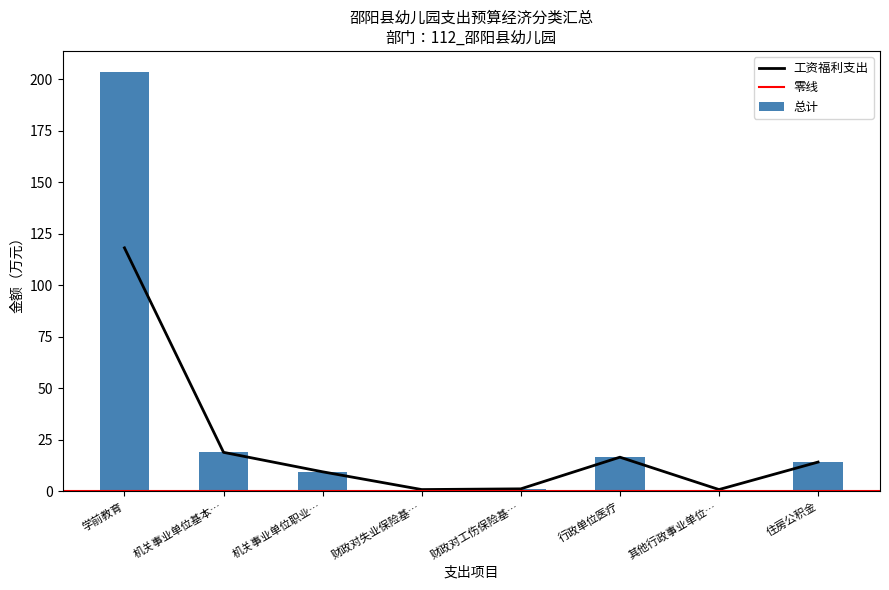

Rank the series by their maximum value, from lowest to highest.

工资福利支出, 总计